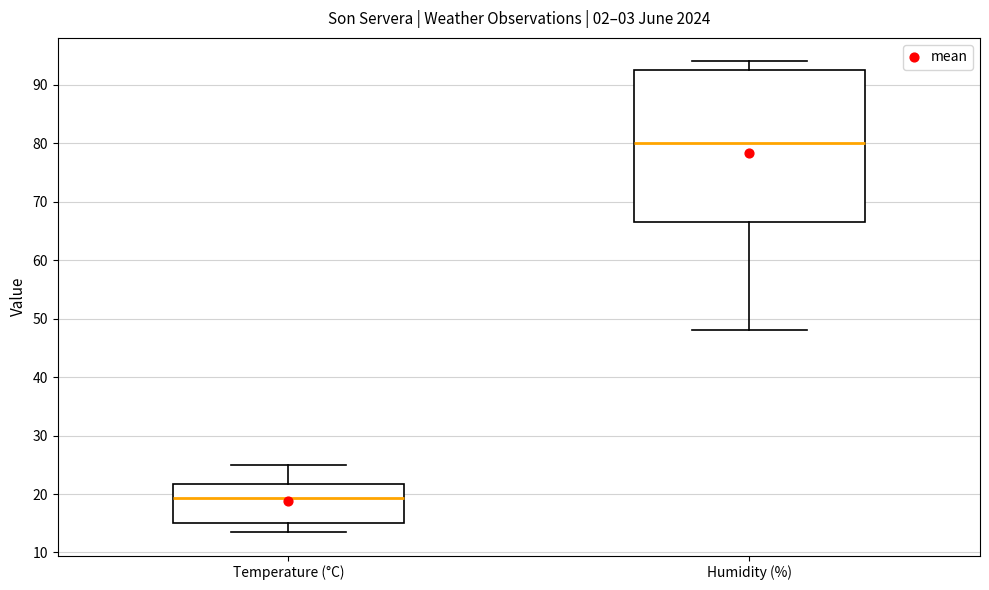

Which box's median line is the lowest?

Temperature (°C)